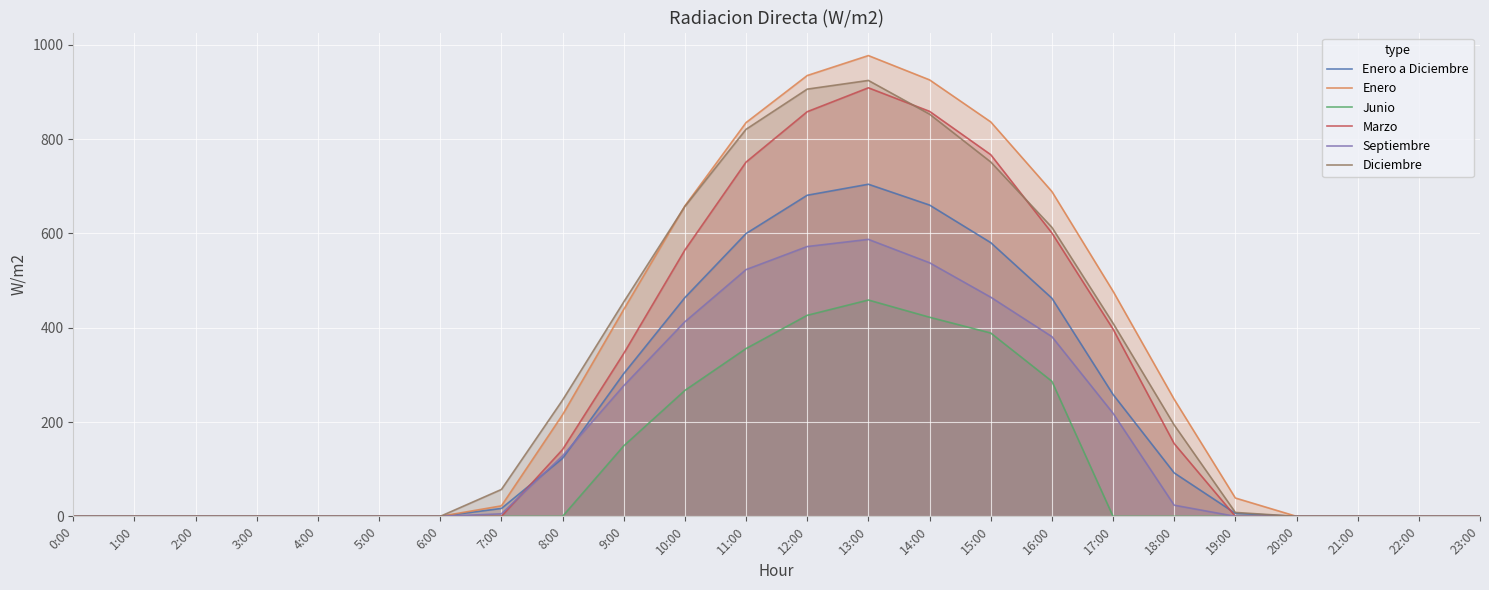

What is the label of the 3rd point from the left?

2:00